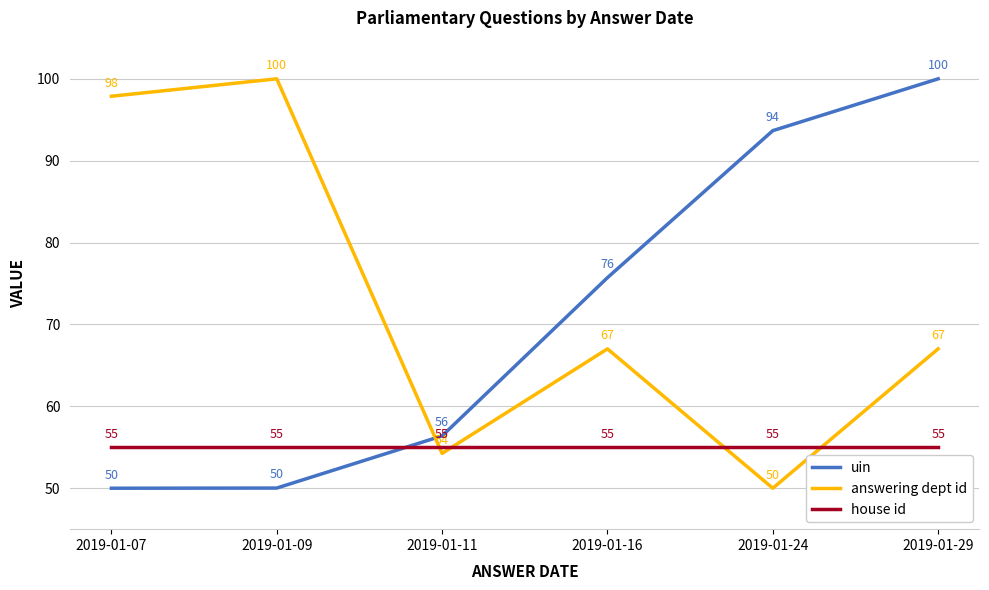

Which series changed the most between 2019-01-07 and 2019-01-16?

answering dept id